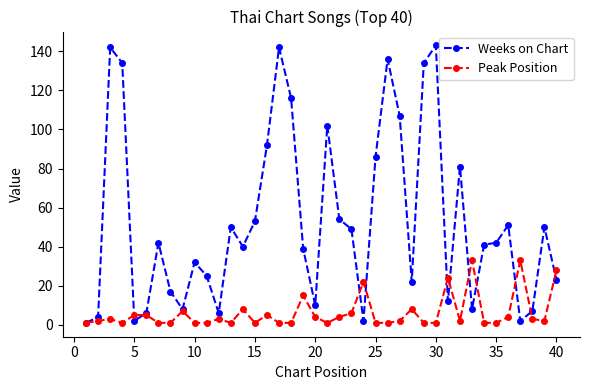

Reading left to right, extract all data points from this chart.

Weeks on Chart: 1	4	142	134	2	6	42	17	8	32	25	6	50	40	53	92	142	116	39	10	102	54	49	2	86	136	107	22	134	143	12	81	8	41	42	51	2	7	50	23
Peak Position: 1	2	3	1	5	5	1	1	7	1	1	3	1	8	1	5	1	1	15	4	1	4	6	22	1	1	2	8	1	1	24	2	33	1	1	4	33	3	2	28